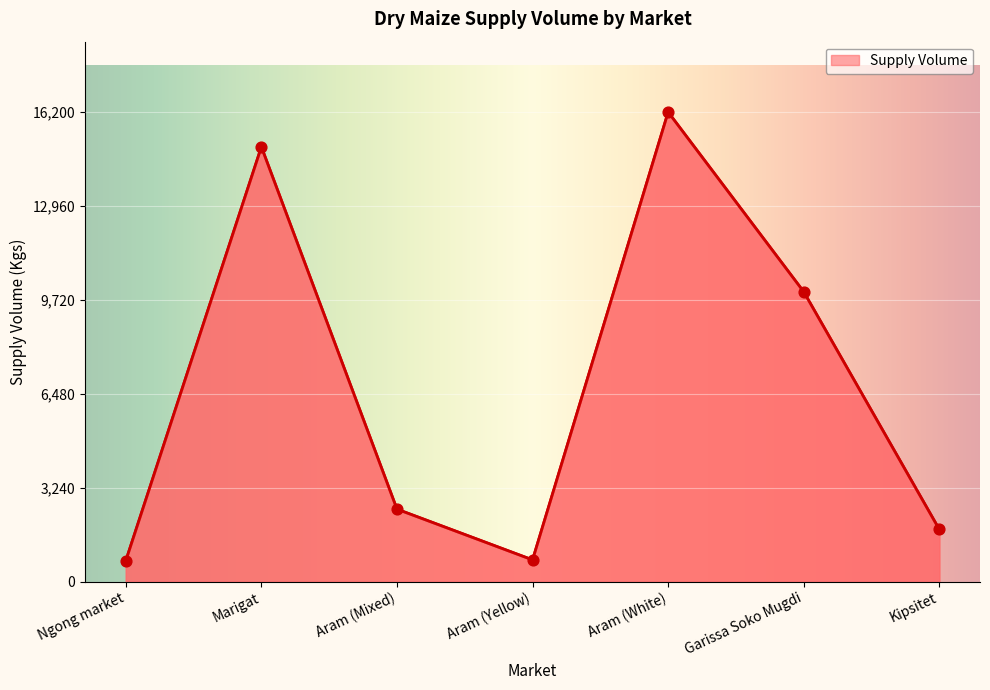

What is the change in value from Garissa Soko Mugdi to Kipsitet?

-8200